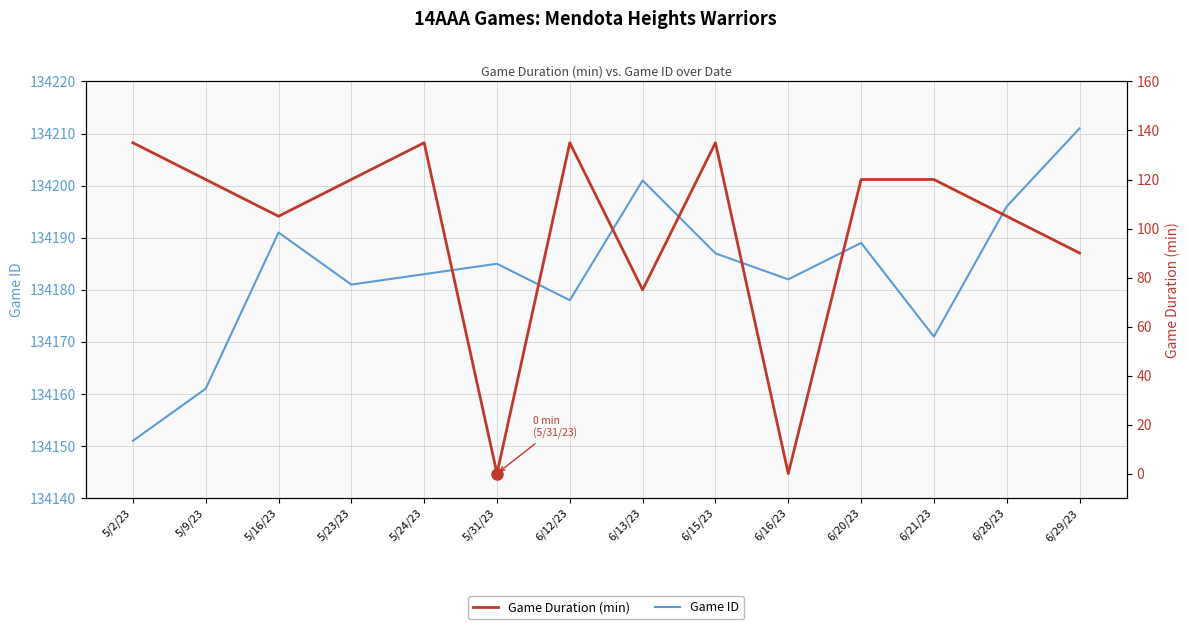

Reading right to left, what are all the values shown in this chart?

Game ID: 6/29/23=134211	6/28/23=134196	6/21/23=134171	6/20/23=134189	6/16/23=134182	6/15/23=134187	6/13/23=134201	6/12/23=134178	5/31/23=134185	5/24/23=134183	5/23/23=134181	5/16/23=134191	5/9/23=134161	5/2/23=134151
Game Duration (min): 6/29/23=90	6/28/23=105	6/21/23=120	6/20/23=120	6/16/23=0	6/15/23=135	6/13/23=75	6/12/23=135	5/31/23=0	5/24/23=135	5/23/23=120	5/16/23=105	5/9/23=120	5/2/23=135